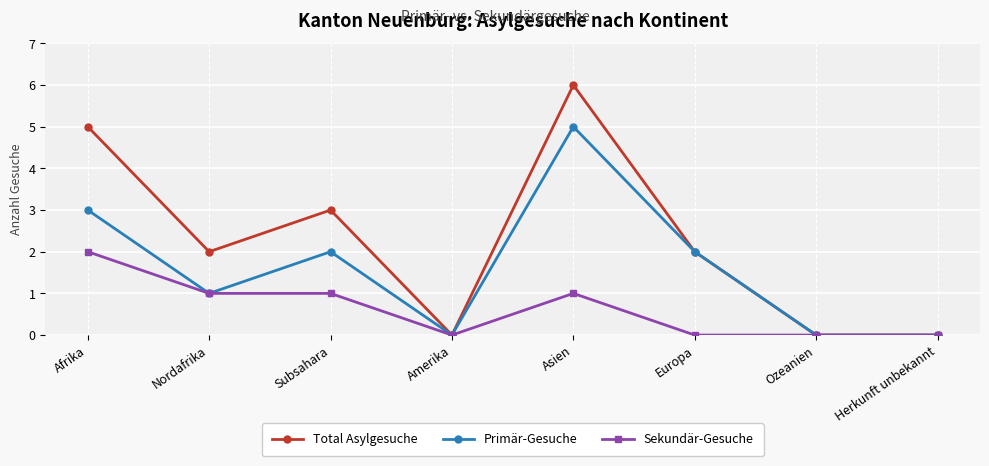

Read the Total Asylgesuche value at Asien.

6